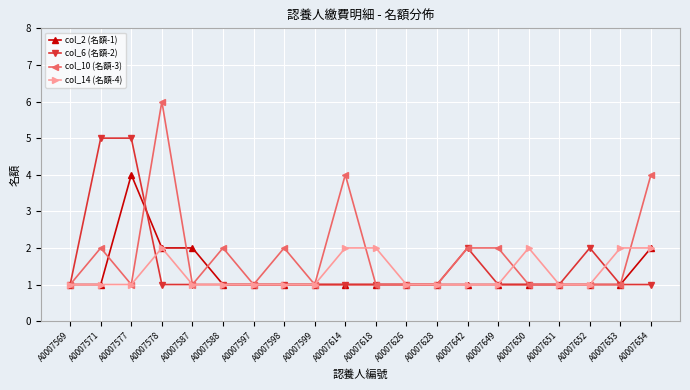

Reading left to right, list all the values displayed in this chart.

col_2 (名額-1): 1	1	4	2	2	1	1	1	1	1	1	1	1	1	1	1	1	1	1	2
col_6 (名額-2): 1	5	5	1	1	1	1	1	1	1	1	1	1	2	1	1	1	2	1	1
col_10 (名額-3): 1	2	1	6	1	2	1	2	1	4	1	1	1	2	2	1	1	1	1	4
col_14 (名額-4): 1	1	1	2	1	1	1	1	1	2	2	1	1	1	1	2	1	1	2	2